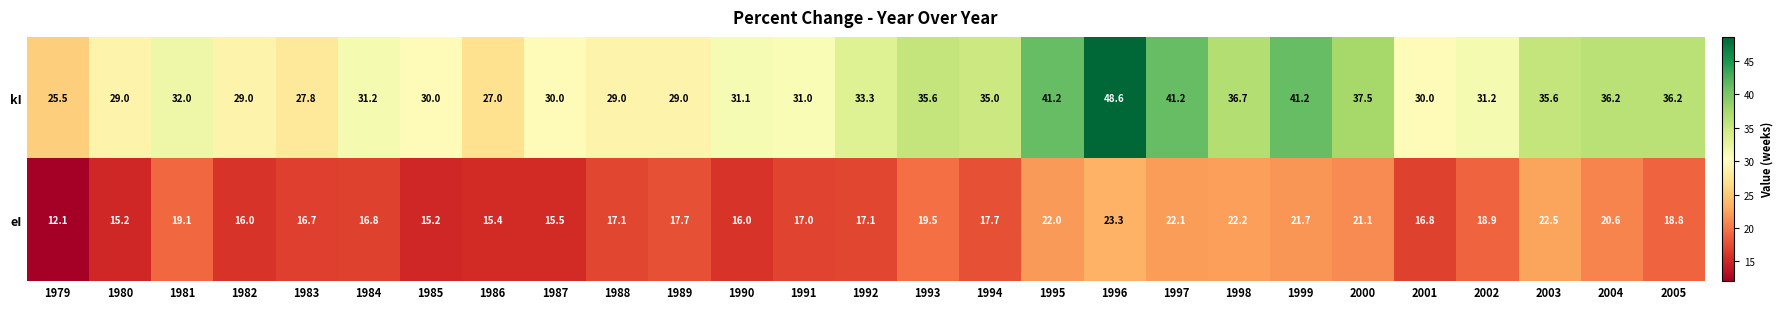

The value of eI at 1988 is 6.5. True or false?

False